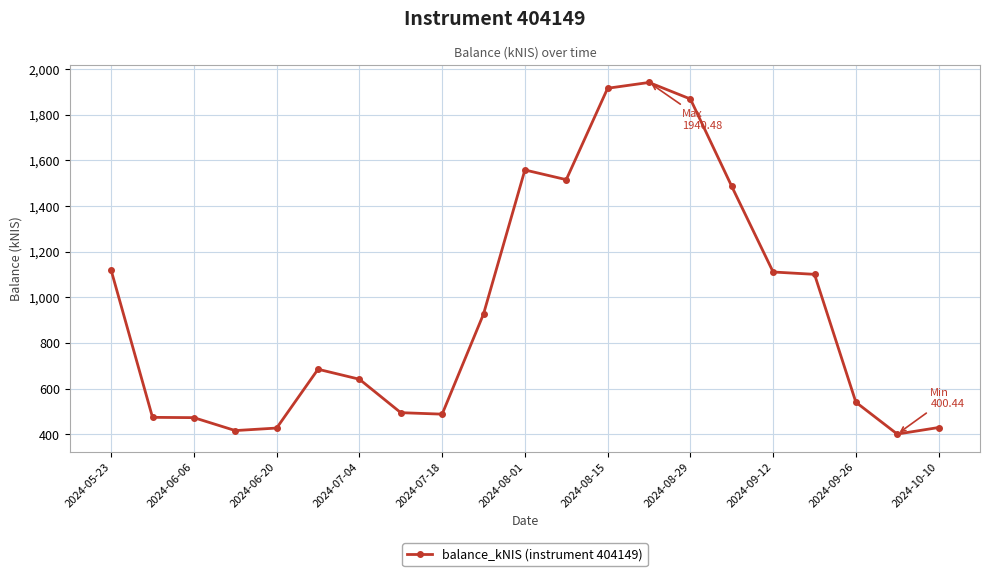

What is the difference between the maximum and minimum values?

1540.0